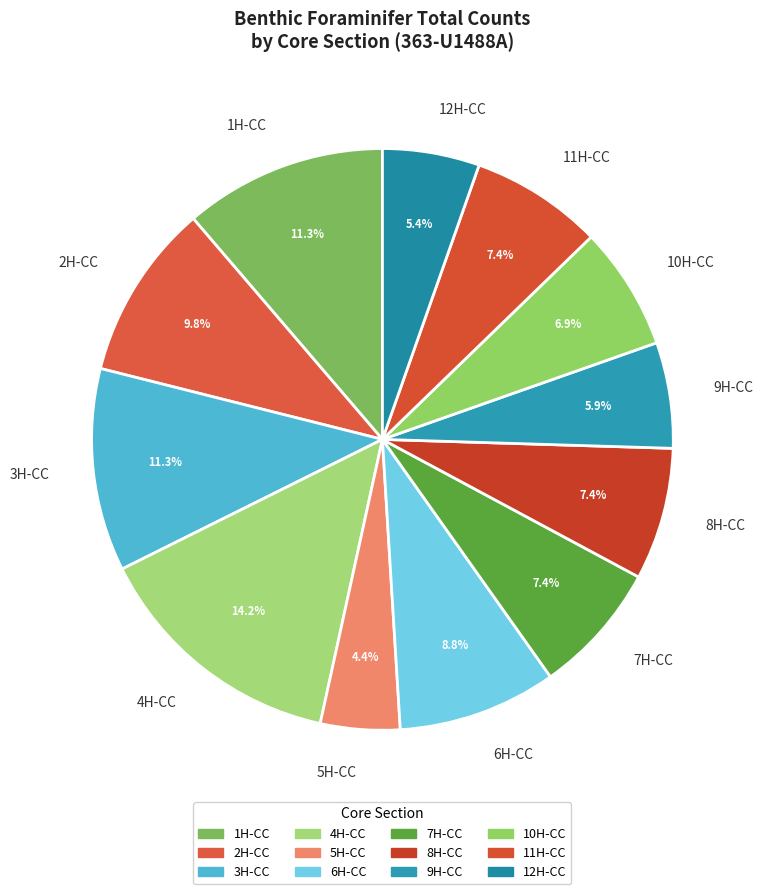

What percentage is the 2H-CC slice, to the nearest percent?

10%